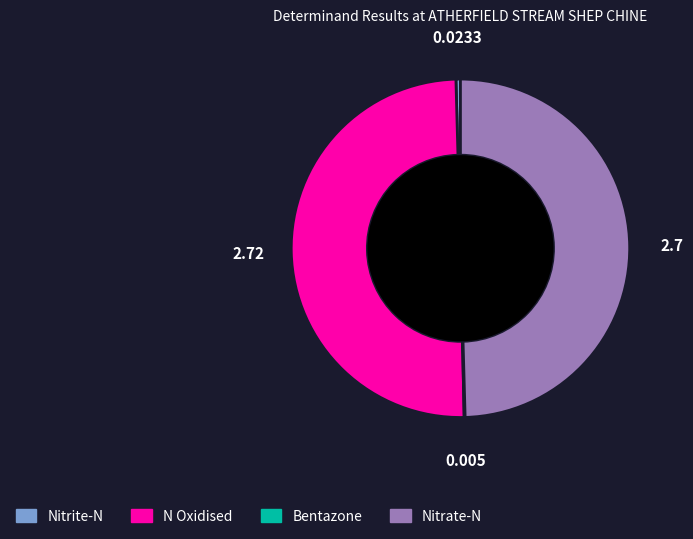

Does Nitrate-N represent more than half of the total?

No